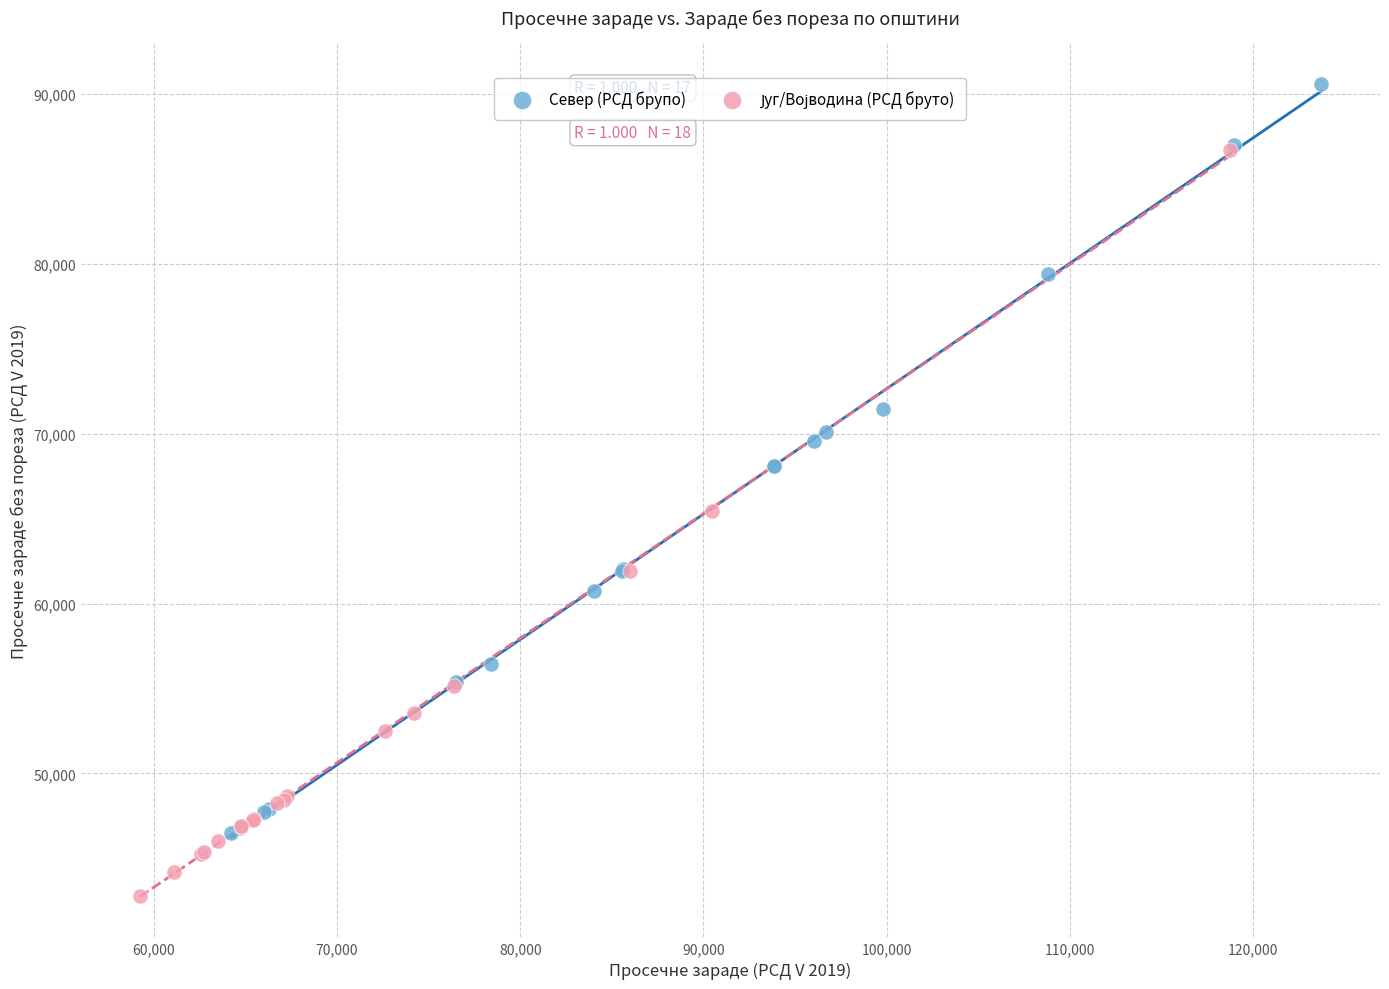

Which series reaches the maximum Y coordinate?

Север (РСД брупо)